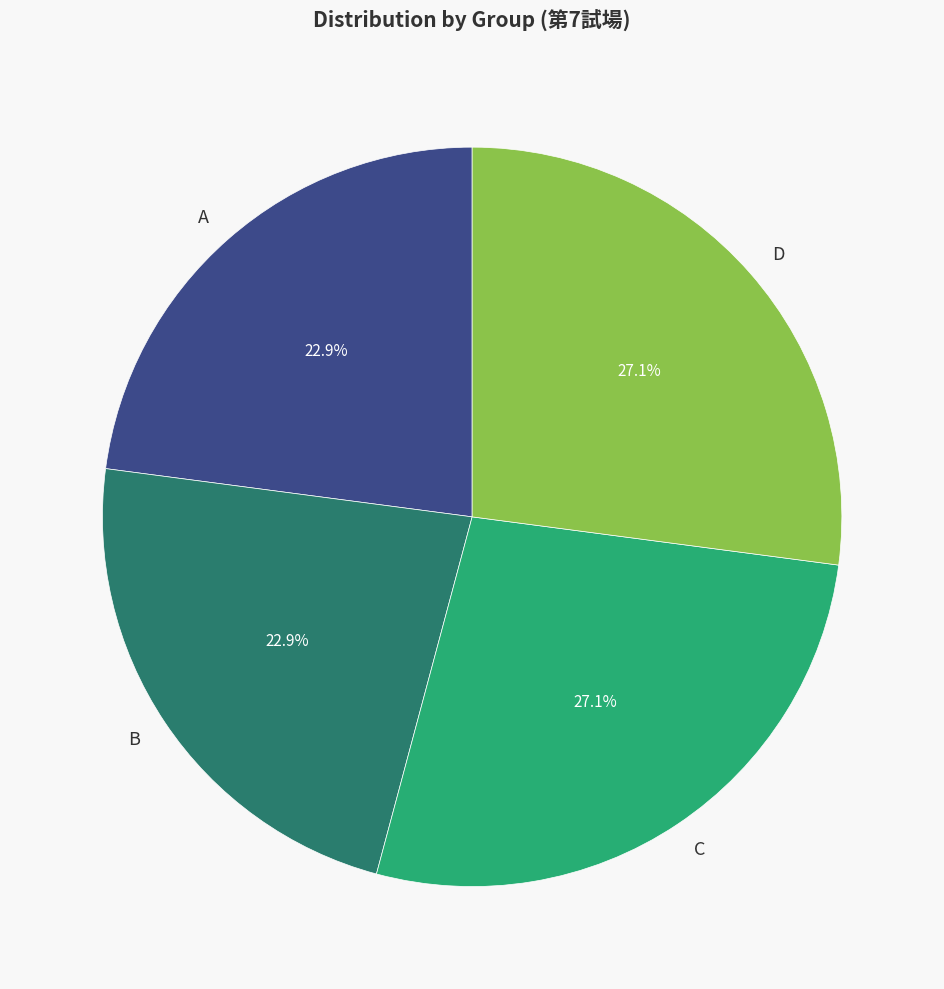

Does B account for over 50% of the chart?

No